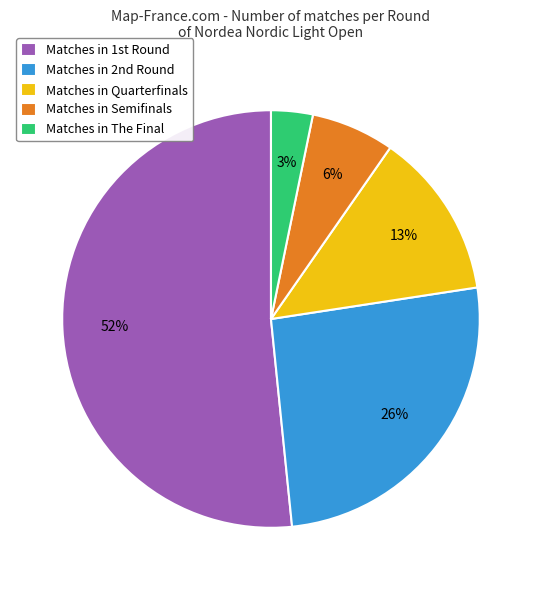

Is there a majority slice in this chart?

Yes